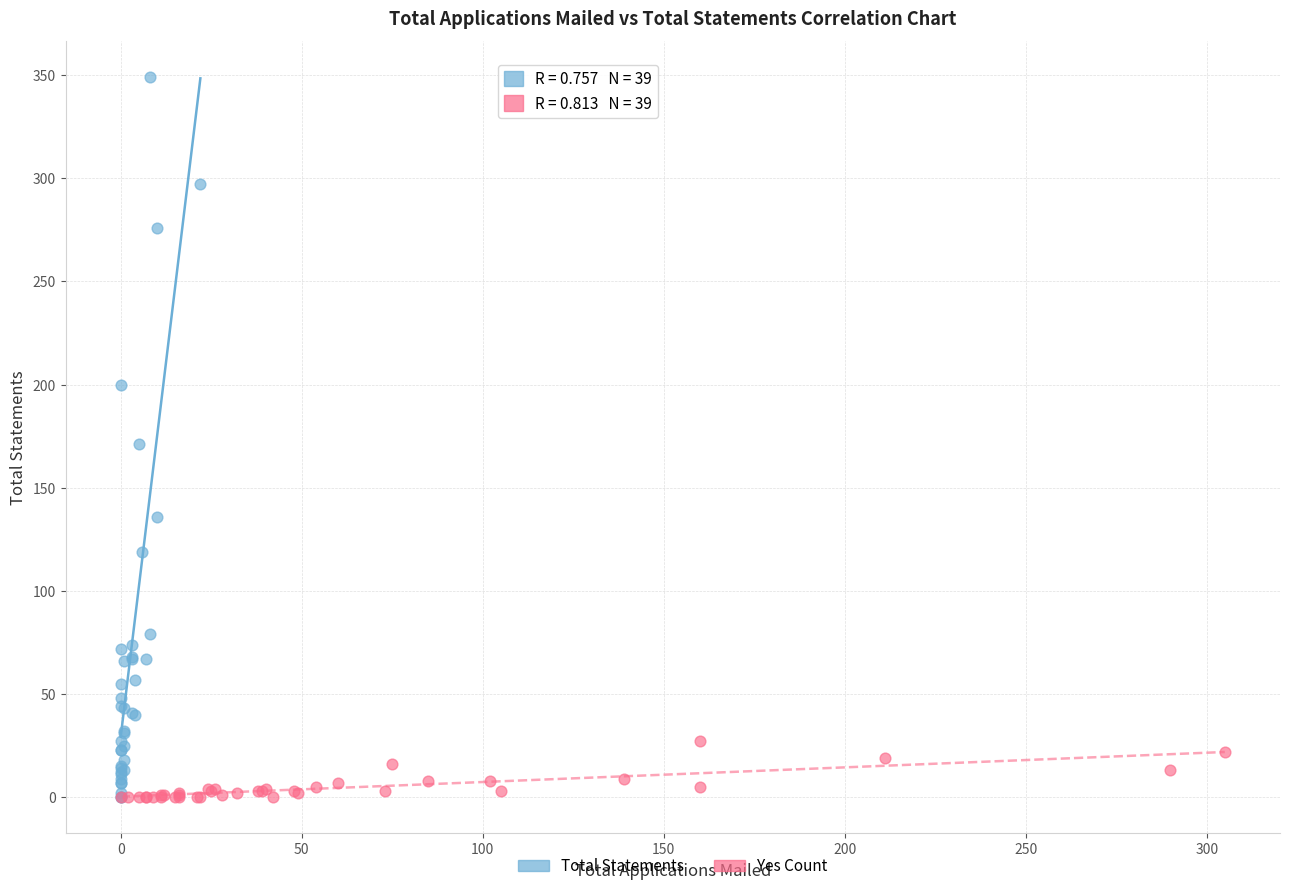

What are all the series names shown in the legend?

Total Statements, Yes Count